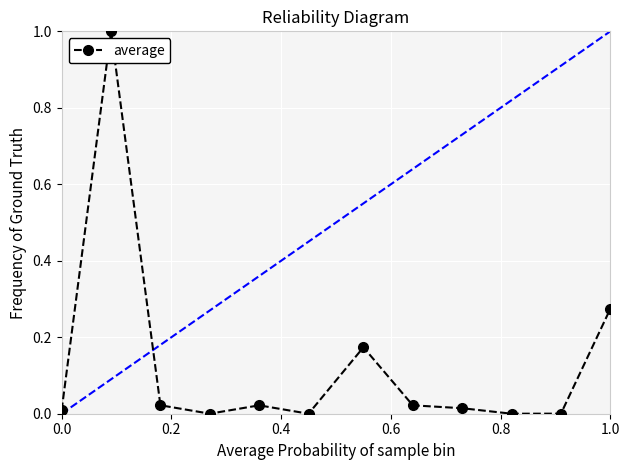

True or false: the data has more than 1 interior local peaks.

True